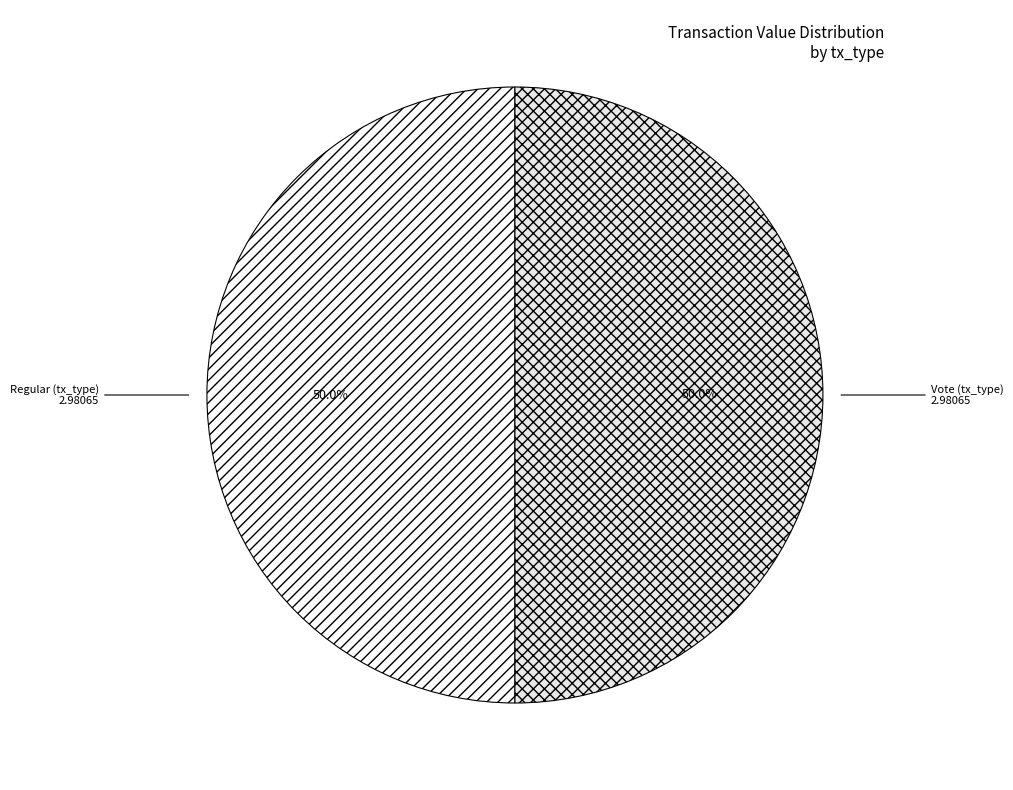

Approximately how many times larger is the value at Regular (tx_type) compared to Vote (tx_type)?

1.0